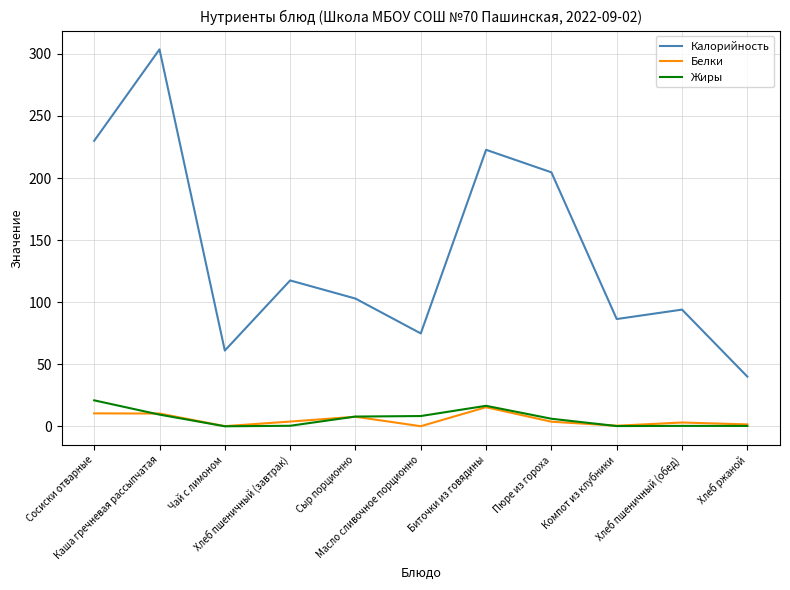

Which series has the largest range (max minus min)?

Калорийность